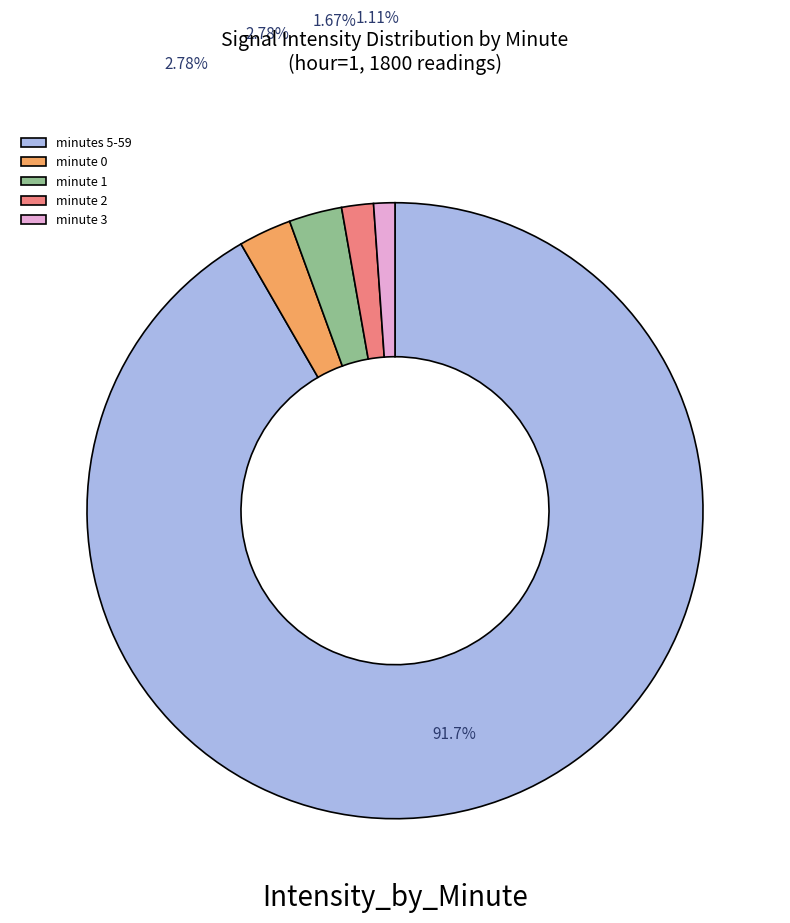

The minute 0 slice represents 84% of the pie. True or false?

False